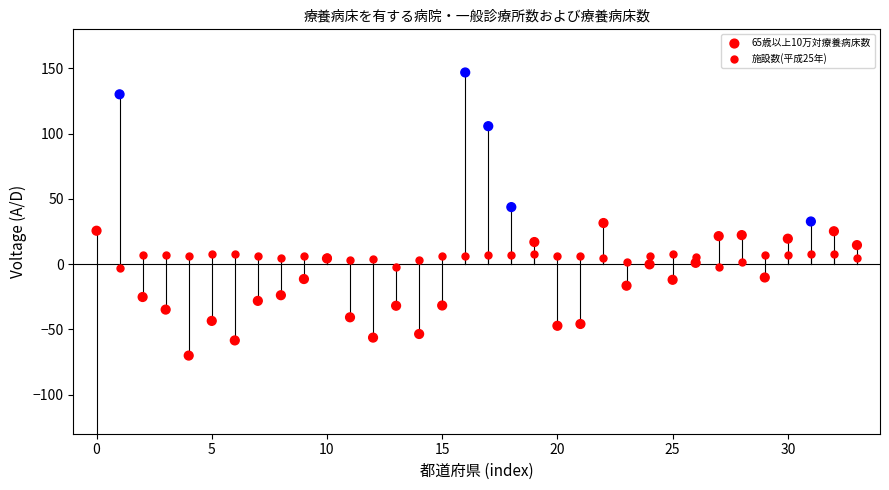

What are all the series names shown in the legend?

65歳以上10万対療養病床数, 施設数(平成25年)